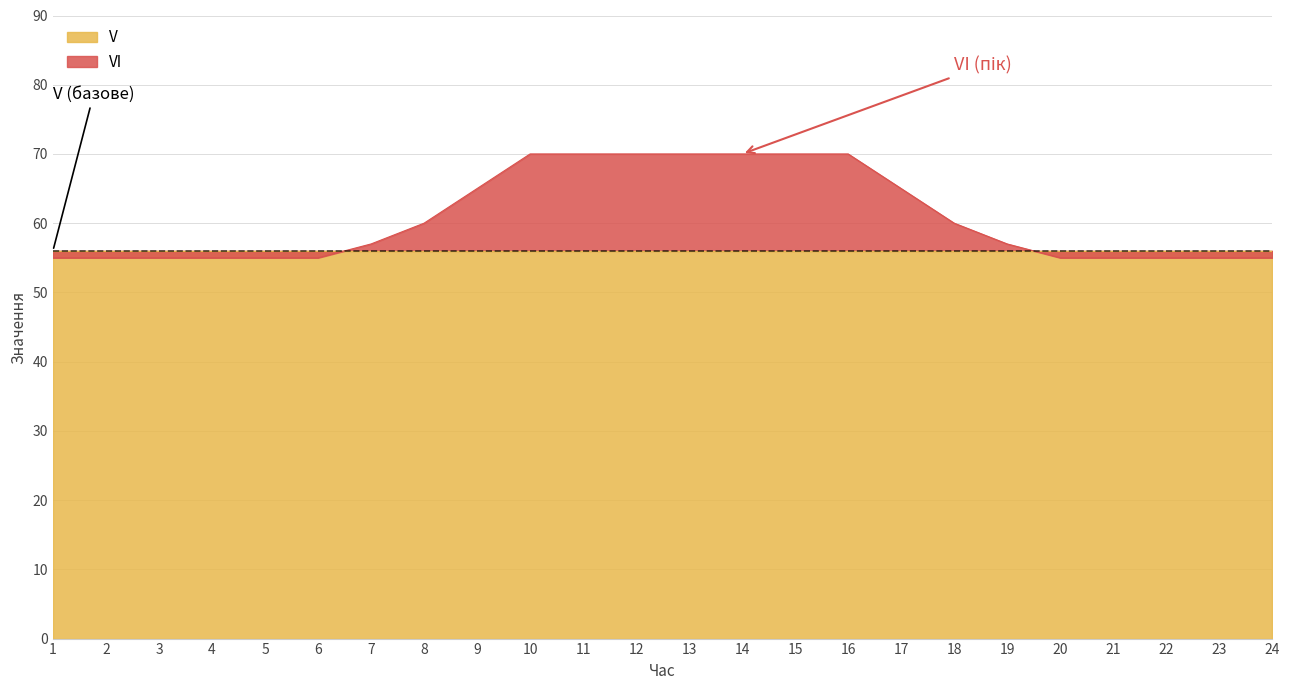

What is the sum of all values?

1459